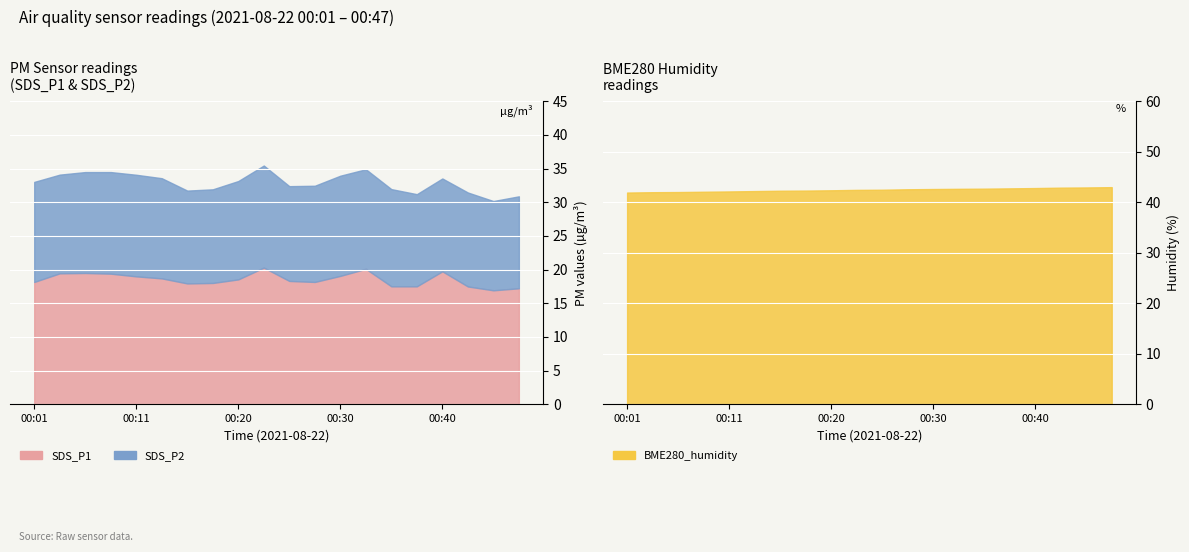

What value does the BME280_humidity series have at 00:42?

42.9